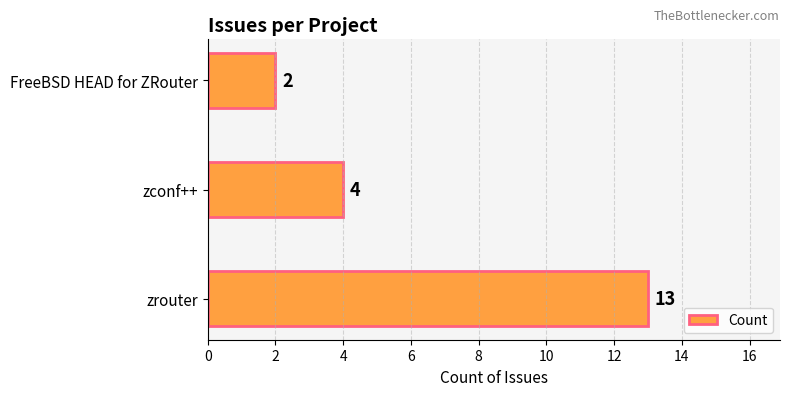

Which has a higher value, zrouter or FreeBSD HEAD for ZRouter?

zrouter